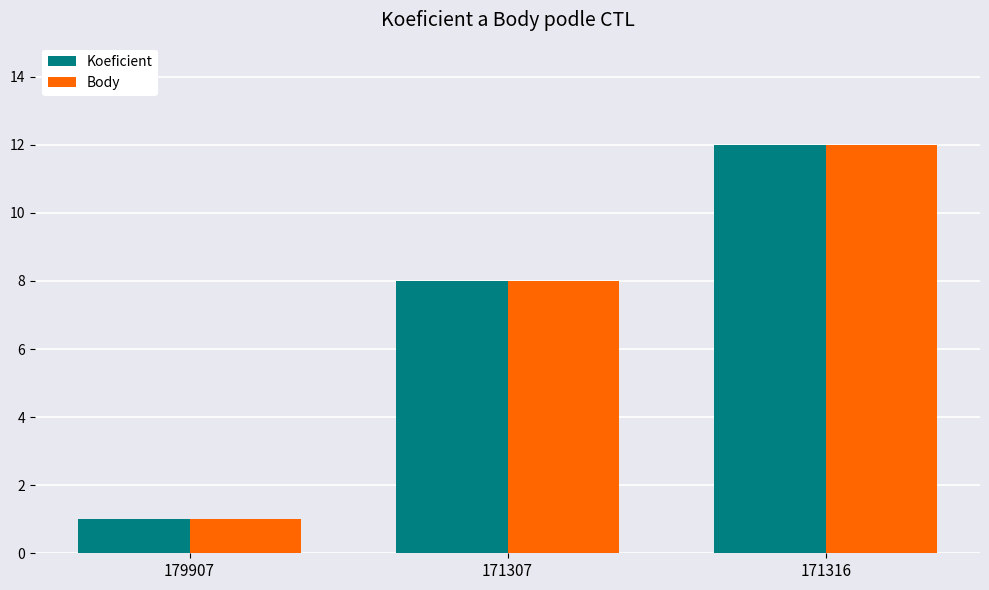

Which category has the lowest value across all series?

179907